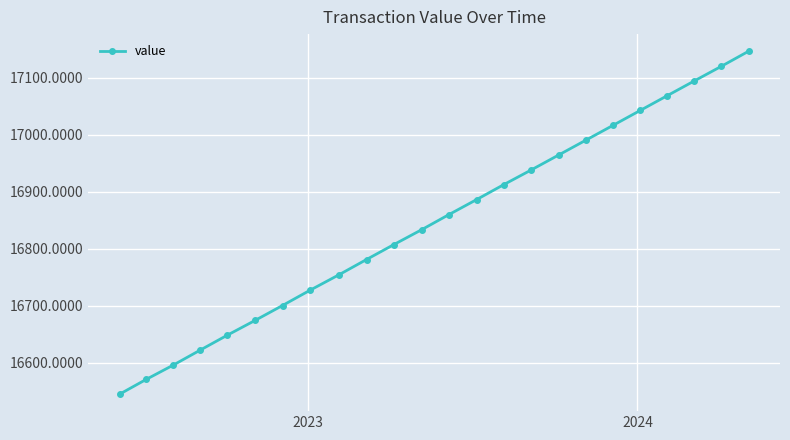

What is the value of the 13th point from the left?

16859.8